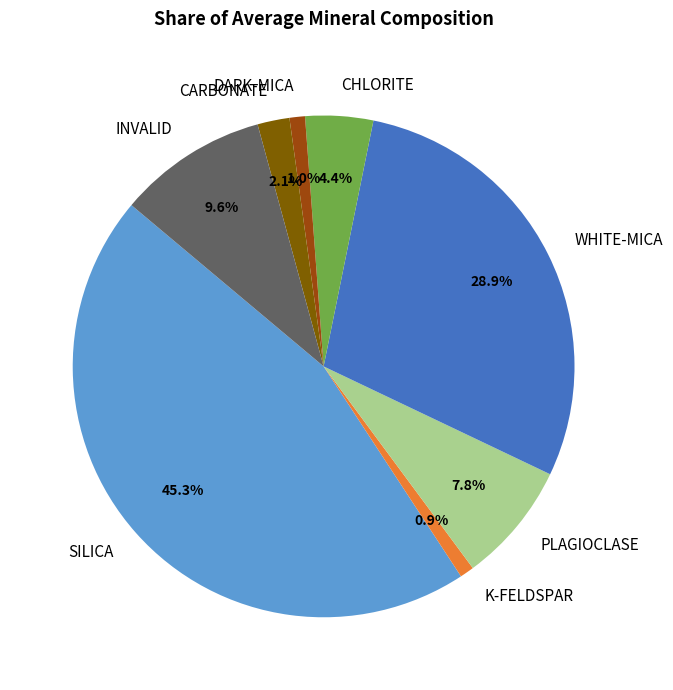

The CHLORITE slice represents 14% of the pie. True or false?

False